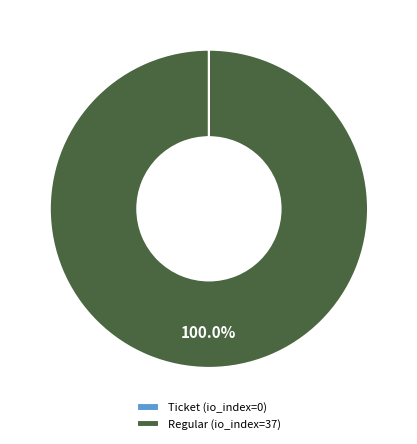

Which category has the biggest portion of the pie?

Regular (io_index=37)